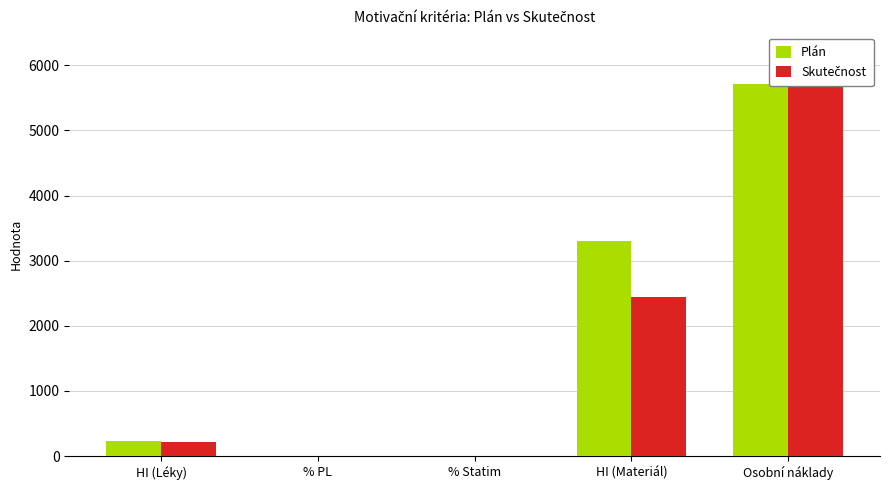

How many groups of bars are there?

5